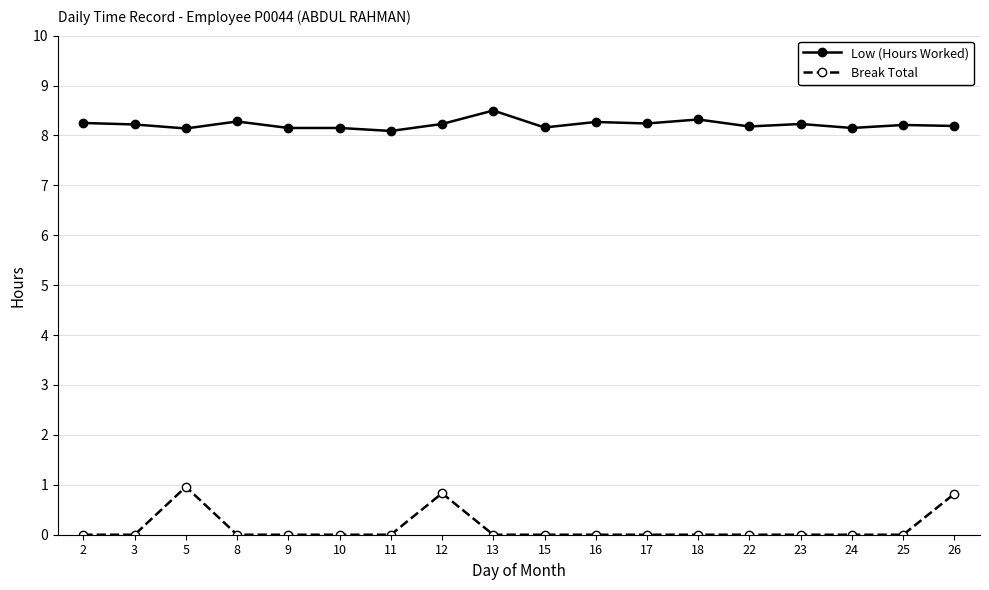

Which series changed the most between 2 and 26?

Break Total